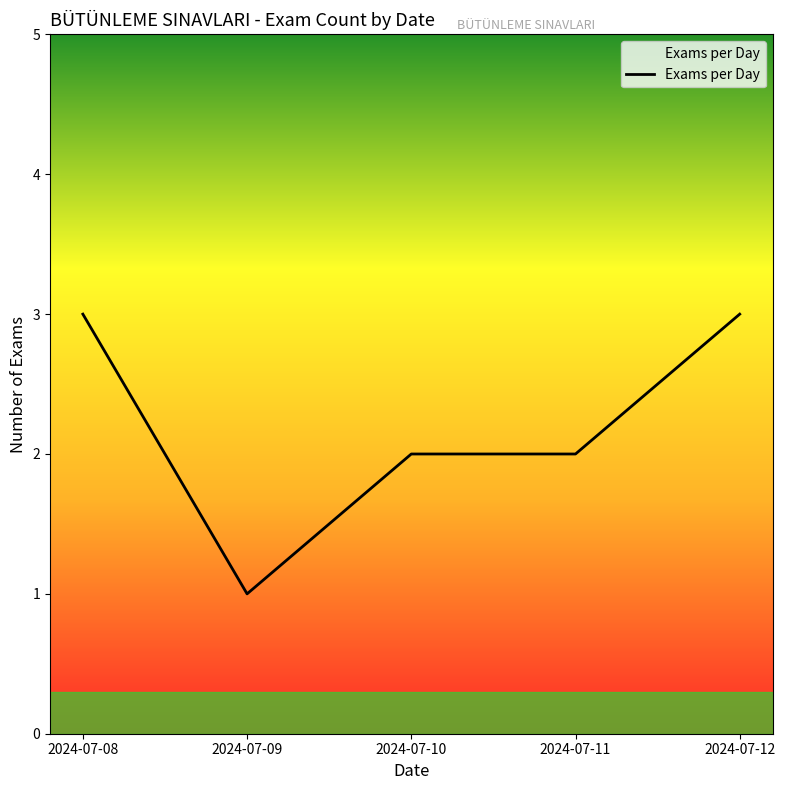

What value does the data have at 2024-07-09?

1